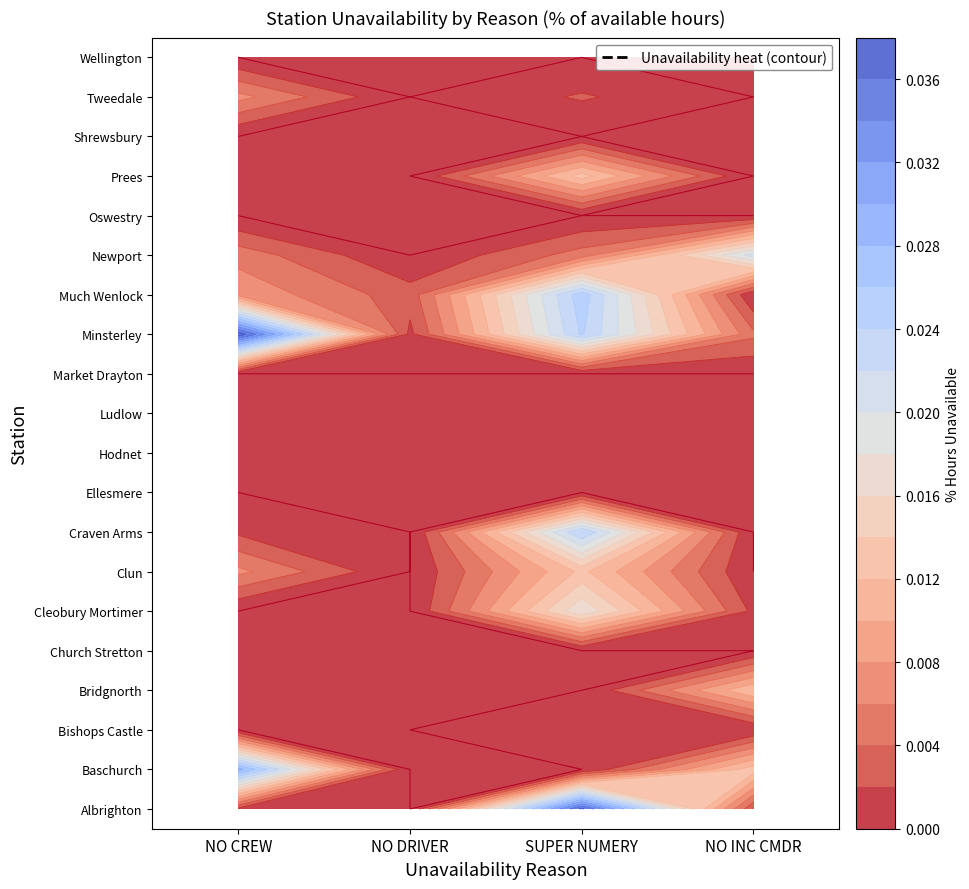

List the labels in order of Bishops Castle value, smallest first.

0, 1, 3, 2